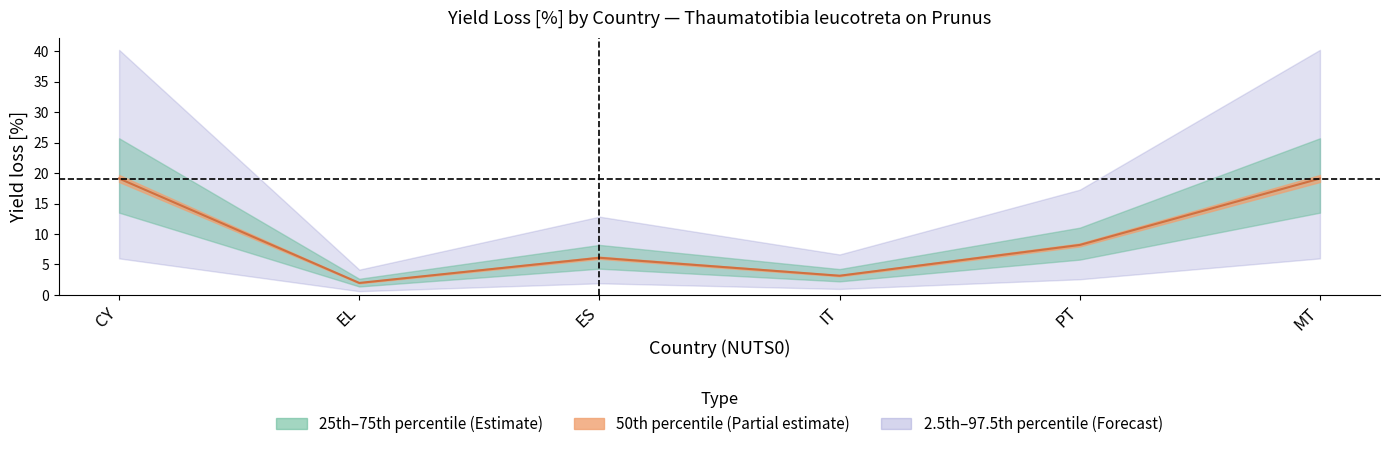

Which label corresponds to the largest value in the chart?

CY